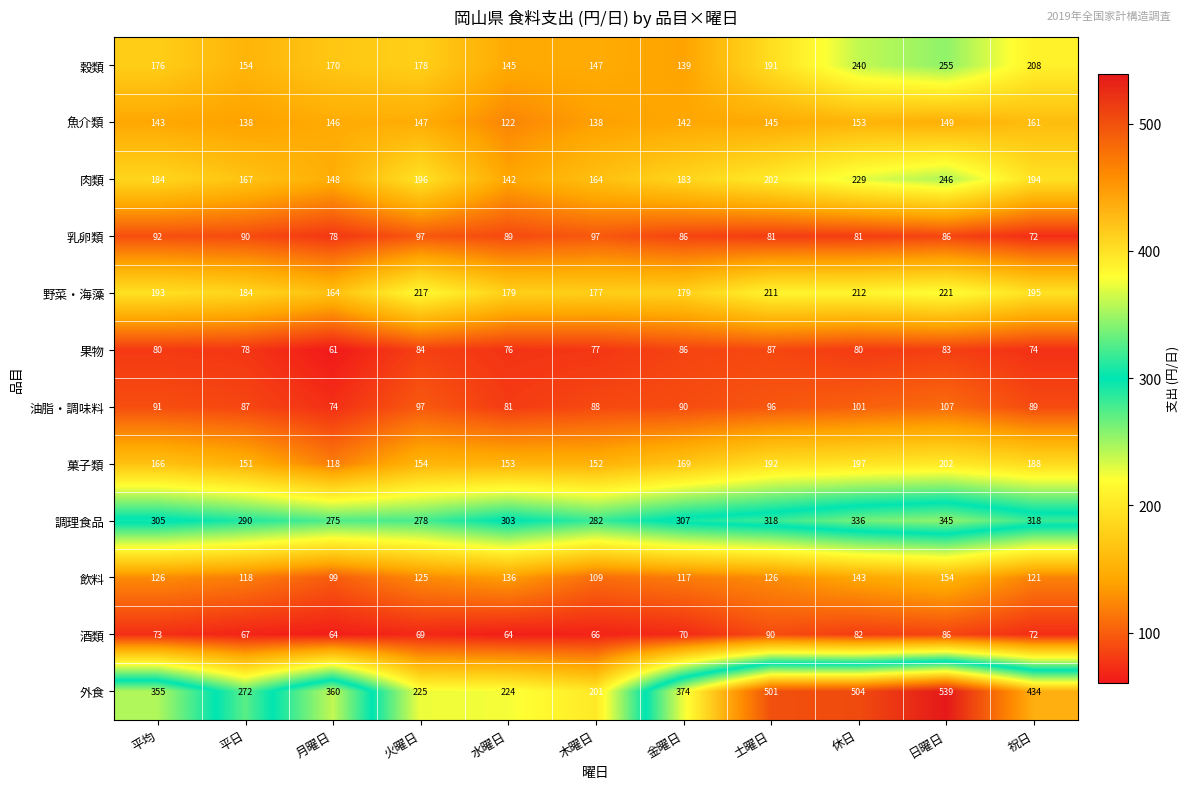

Between 火曜日 and 日曜日, which series saw the biggest shift?

外食